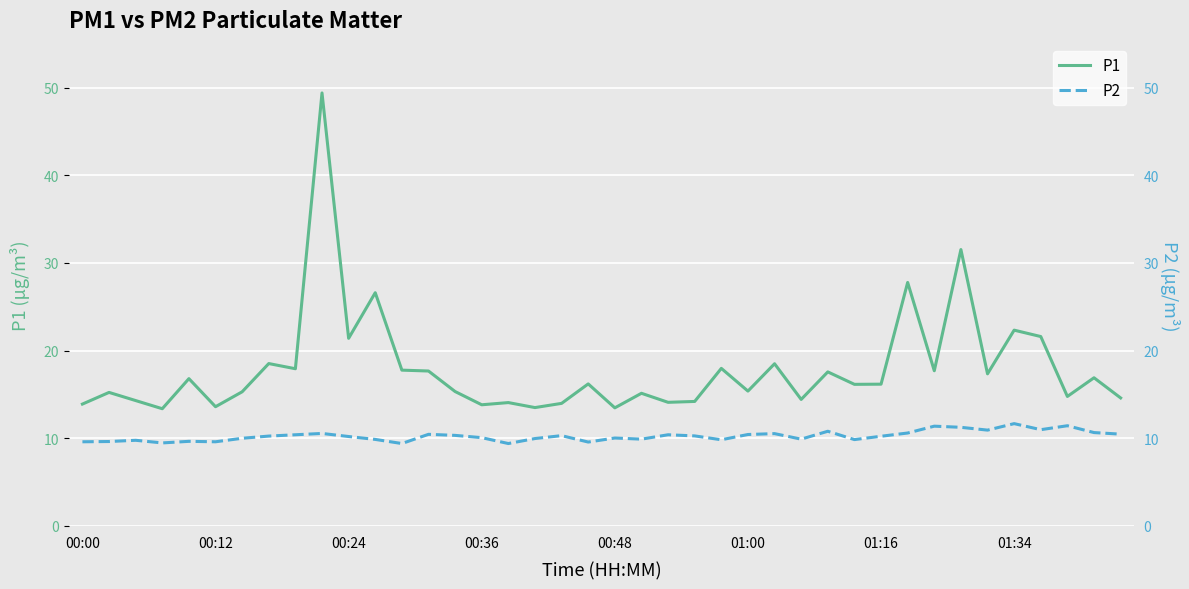

What is the sum of all P1 values?

716.3